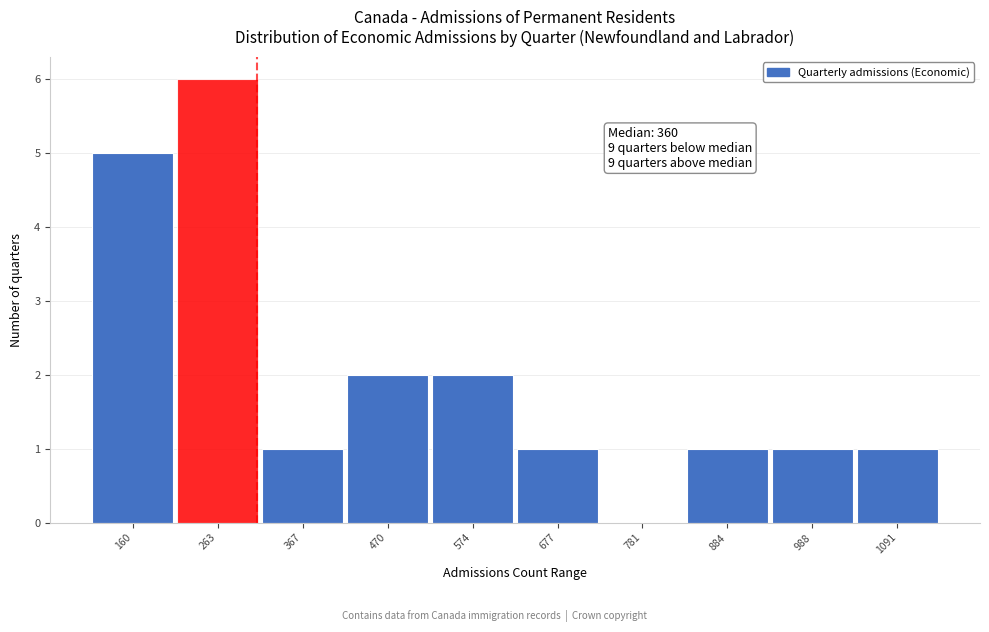

Reading right to left, extract all data points from this chart.

1091=1	988=1	884=1	781=0	677=1	574=2	470=2	367=1	263=6	160=5